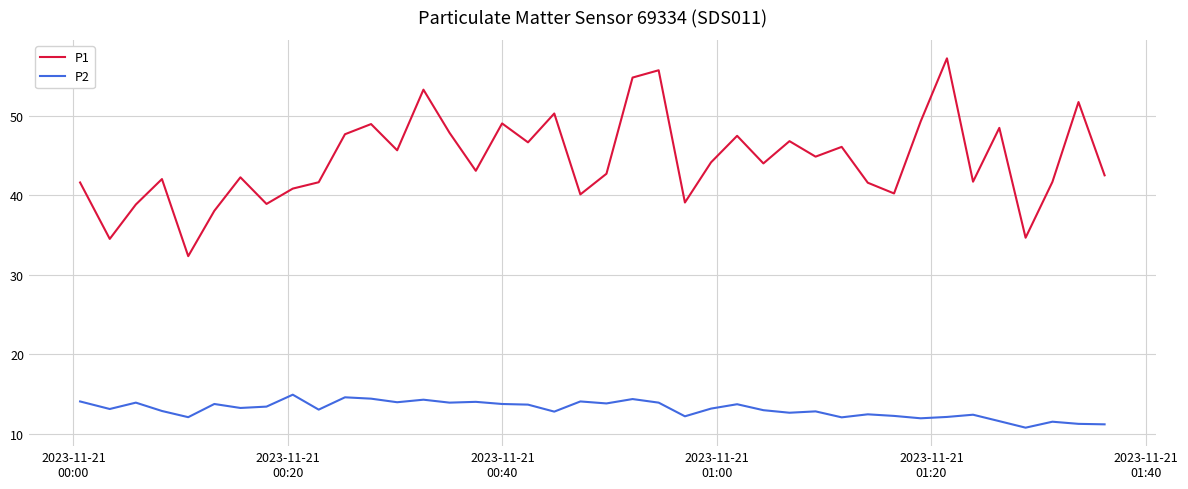

True or false: P1 and P2 cross at least once.

False